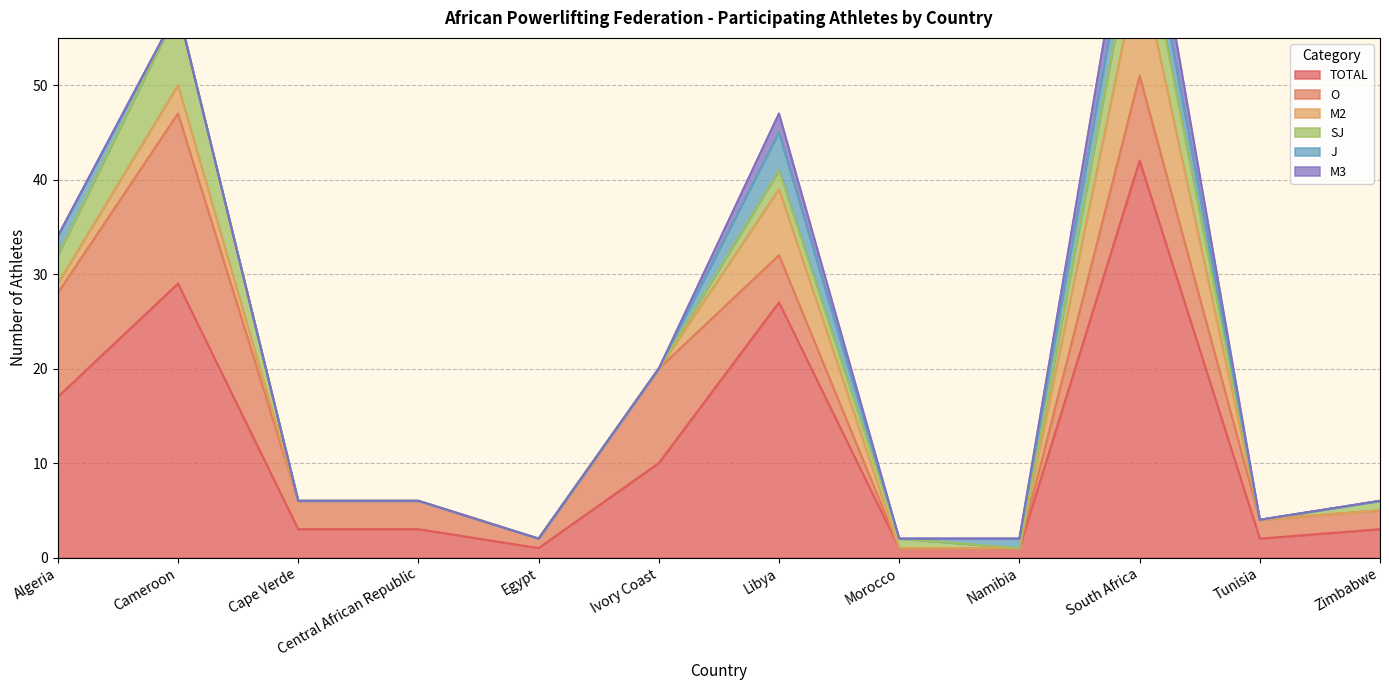

What is the difference between the O values at Zimbabwe and Namibia?

2